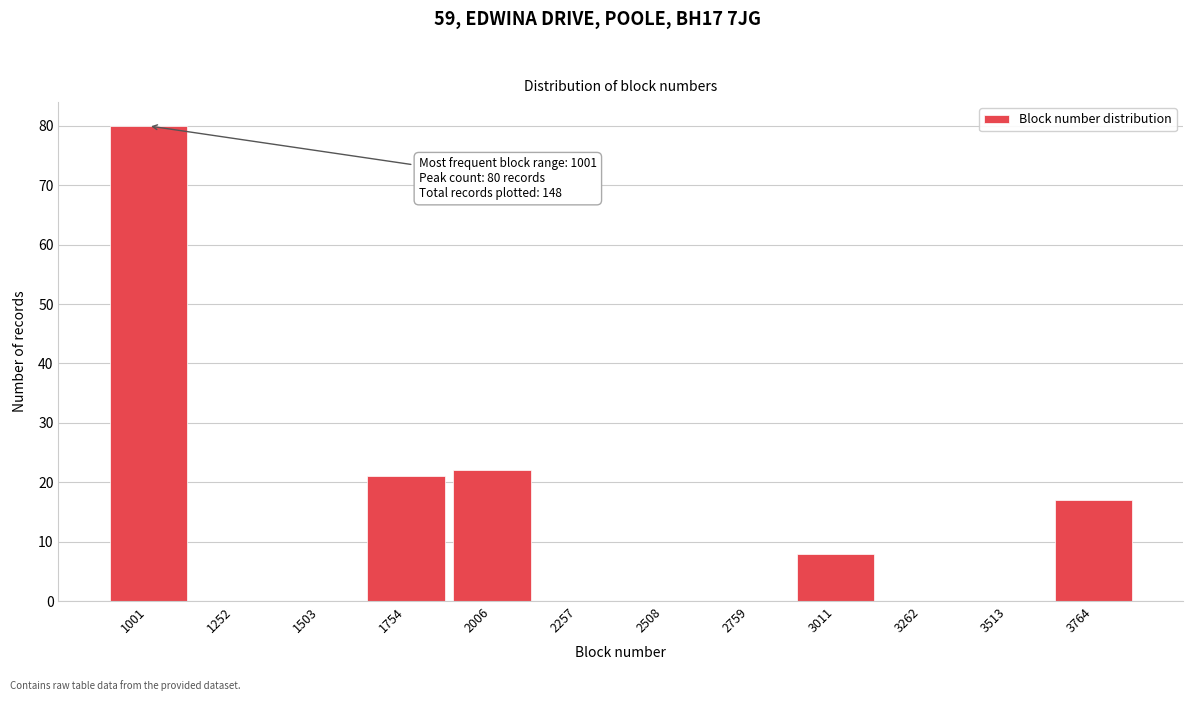

Reading right to left, what are all the values shown in this chart?

3764=17	3513=0	3262=0	3011=8	2759=0	2508=0	2257=0	2006=22	1754=21	1503=0	1252=0	1001=80